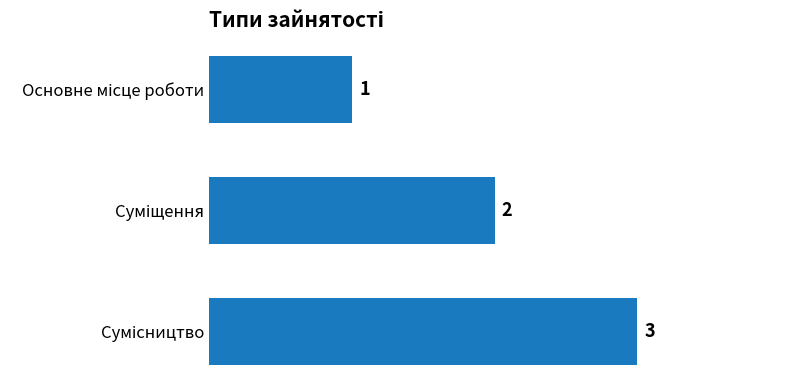

Count the values in the range 1 to 3.

3